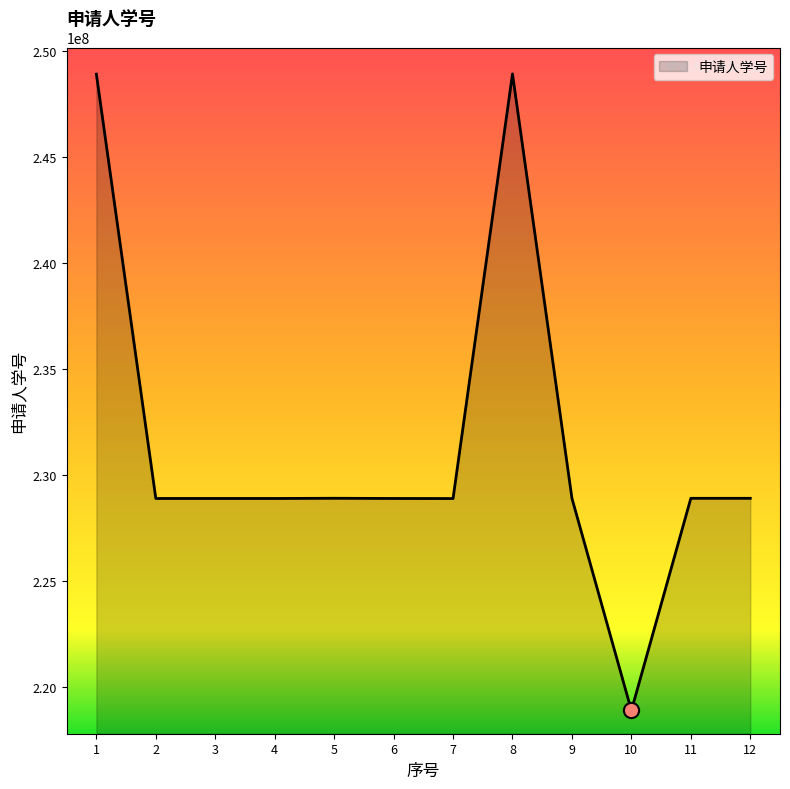

What is the change in value from 3 to 6?

-5